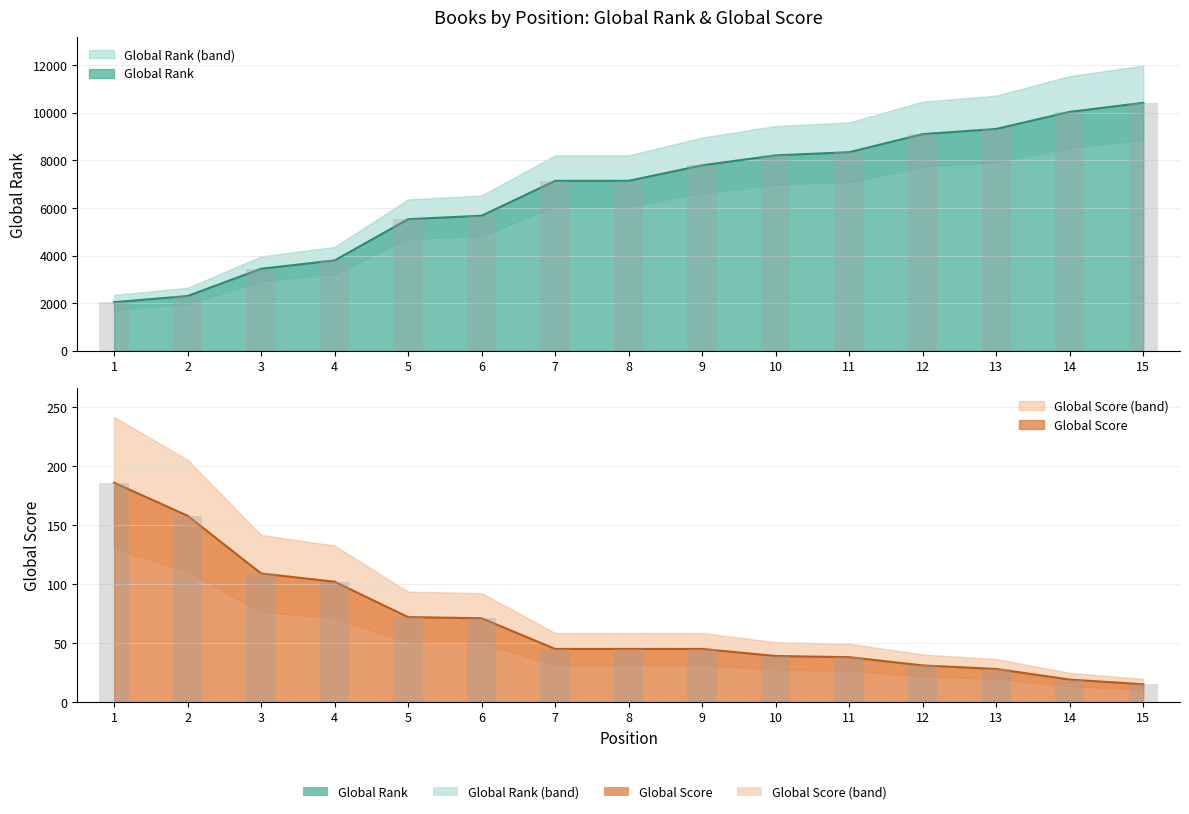

Between 13 and 10, which is larger?

13